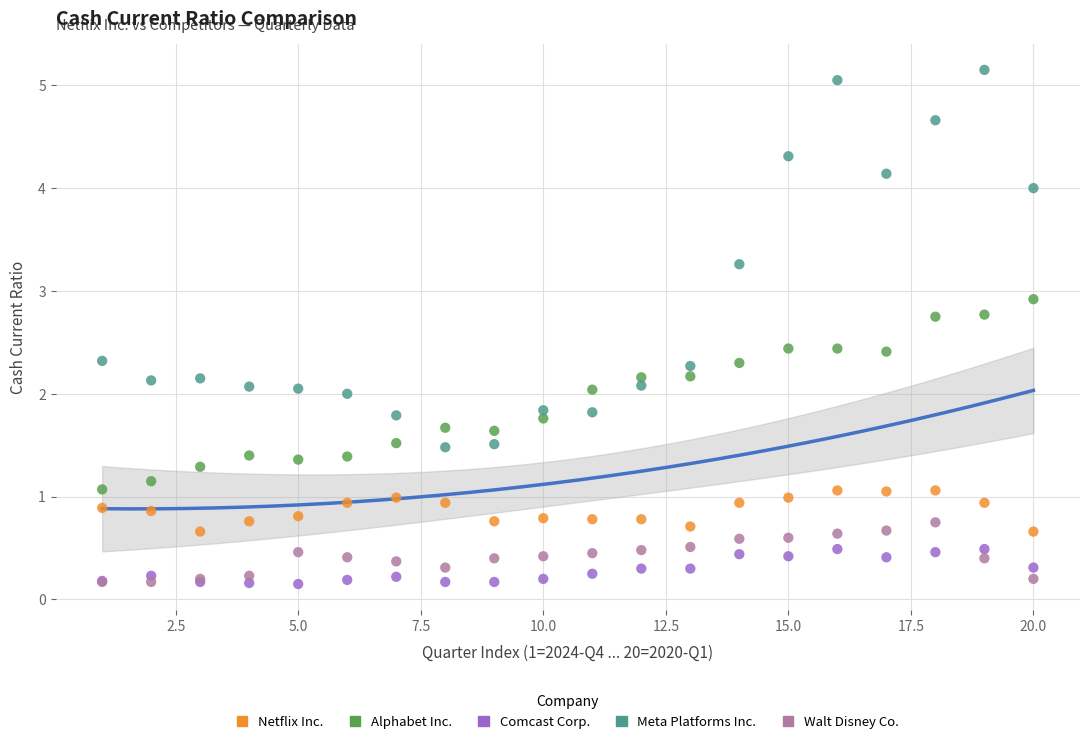

What are all the series names shown in the legend?

Netflix Inc., Alphabet Inc., Comcast Corp., Meta Platforms Inc., Walt Disney Co.